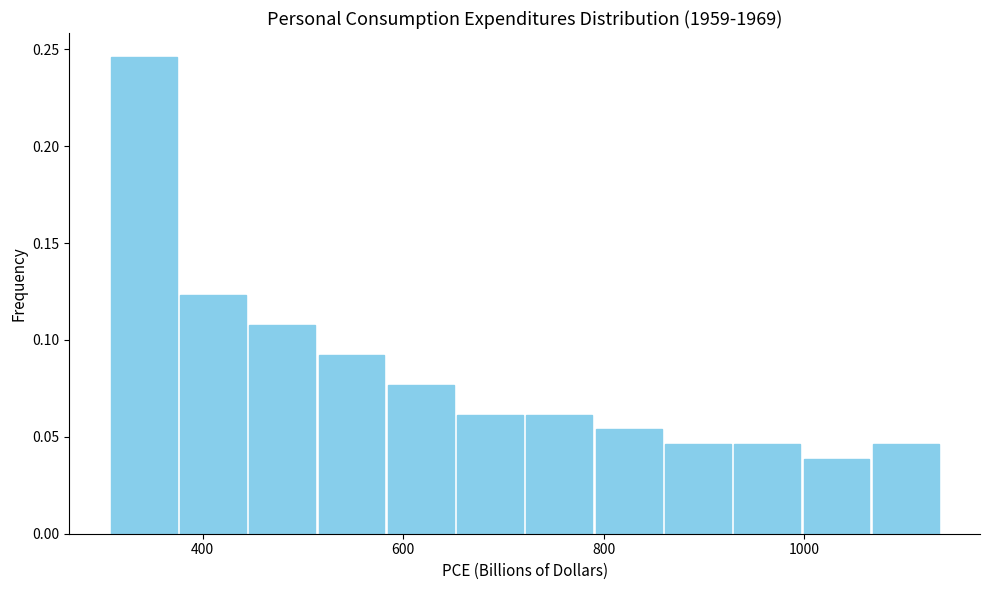

Read against the x-axis, roughly where is the centre of the tallest bar?

340